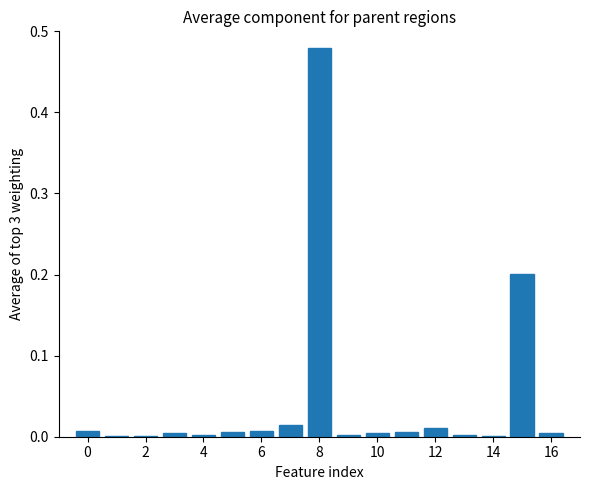

Are the bars horizontal?

No